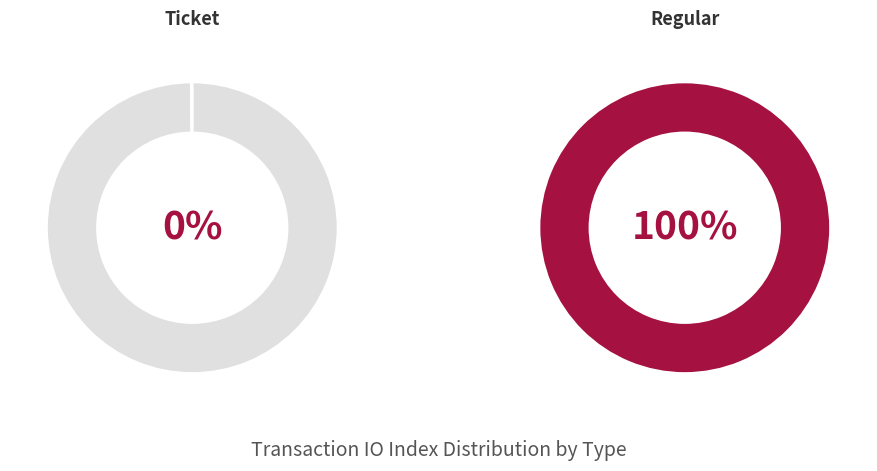

Is there any slice that represents more than half of the pie?

Yes